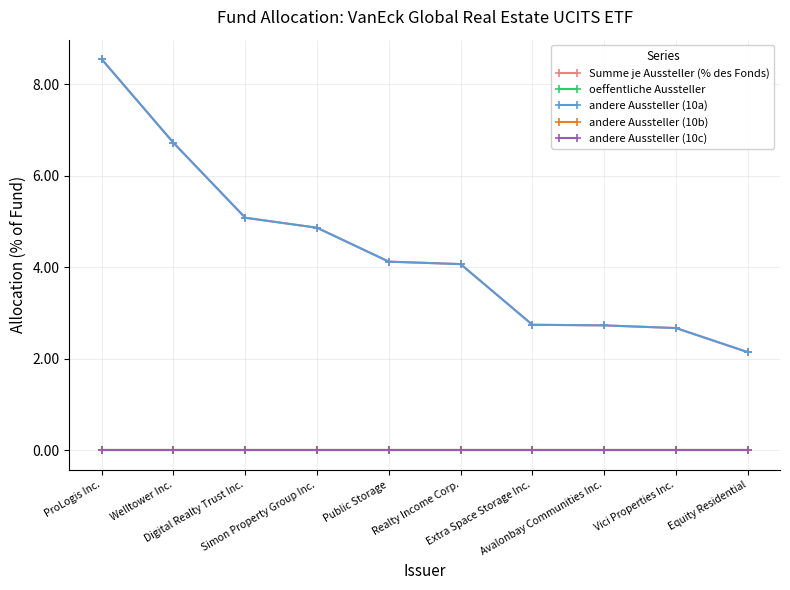

Is this an area chart (filled region under the line)?

No